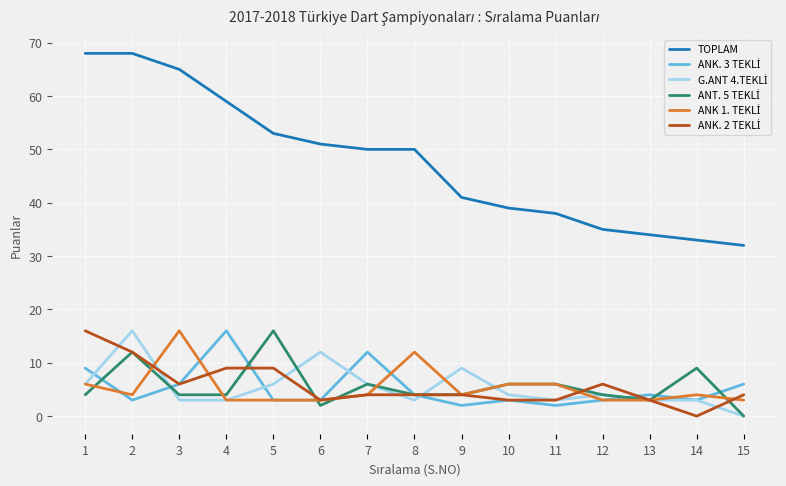

Which series has the largest total across all categories?

TOPLAM